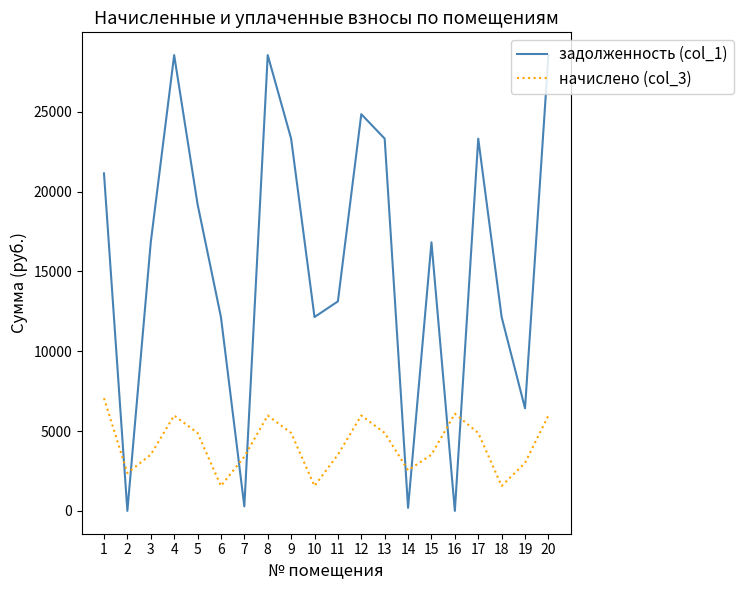

What value does the начислено (col_3) series have at 20?

5980.7